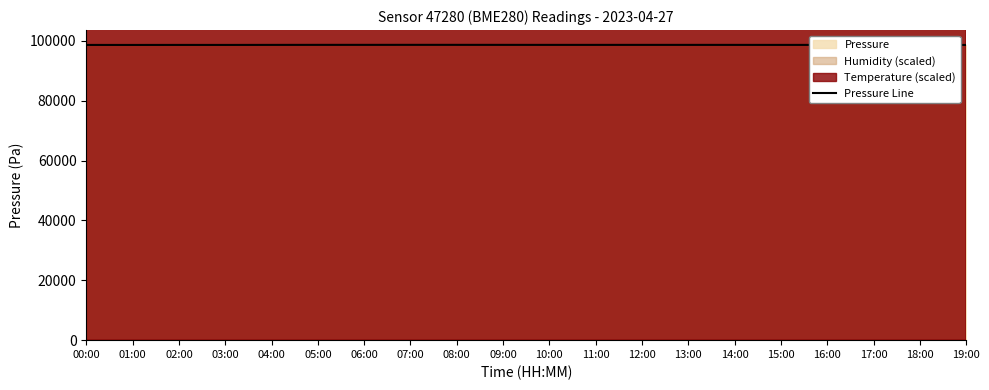

What is the sum of all values?

1973906.1